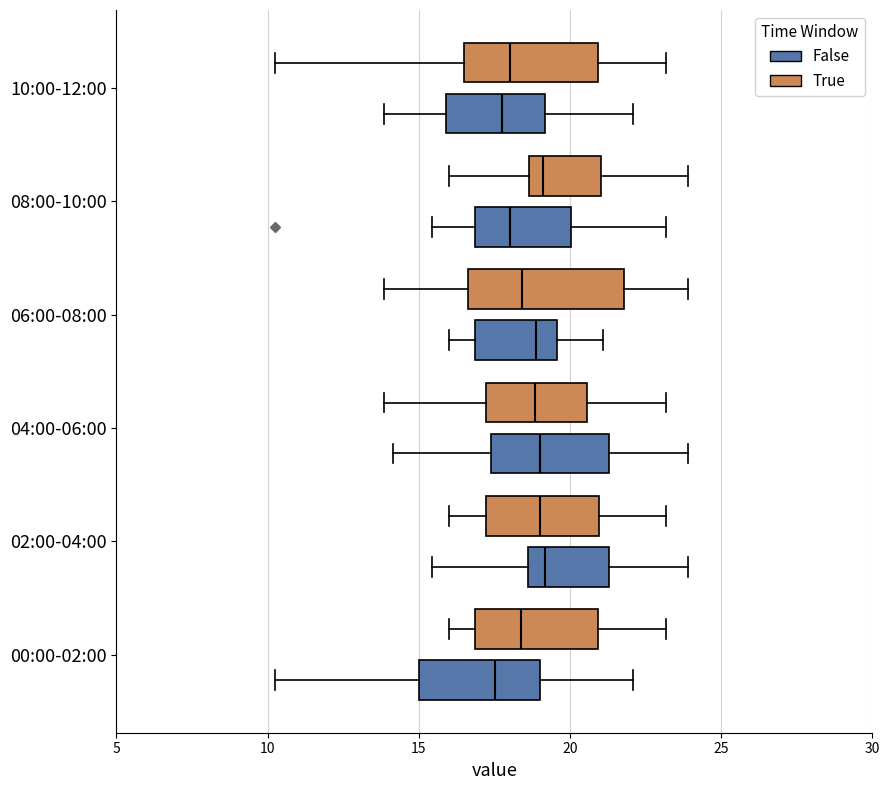

Where does the right whisker of the box for 00:00-02:00 (False) end on the x-axis? The values are not printed on the chart, so give them approximately, as read against the axis.

22.0